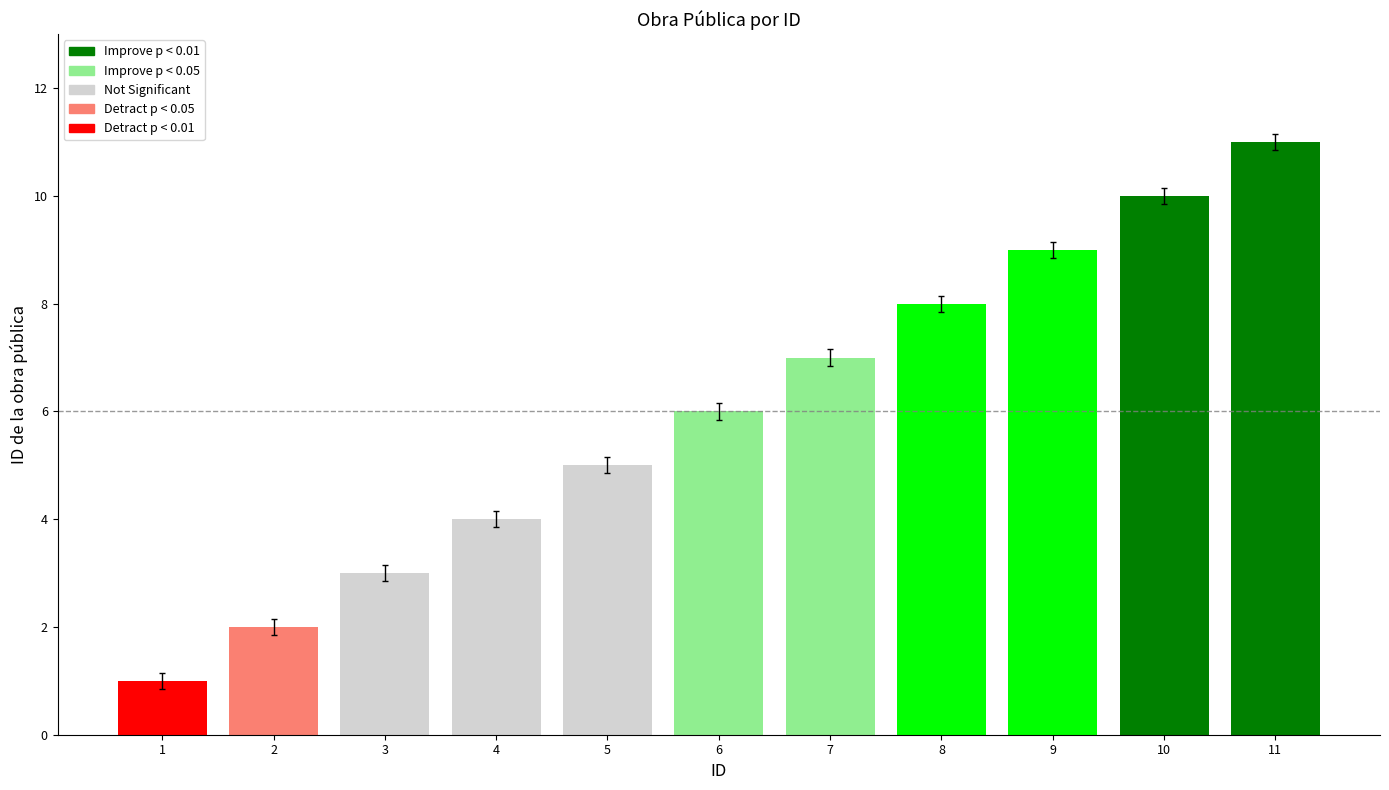

How many distinct data groups are displayed?

1